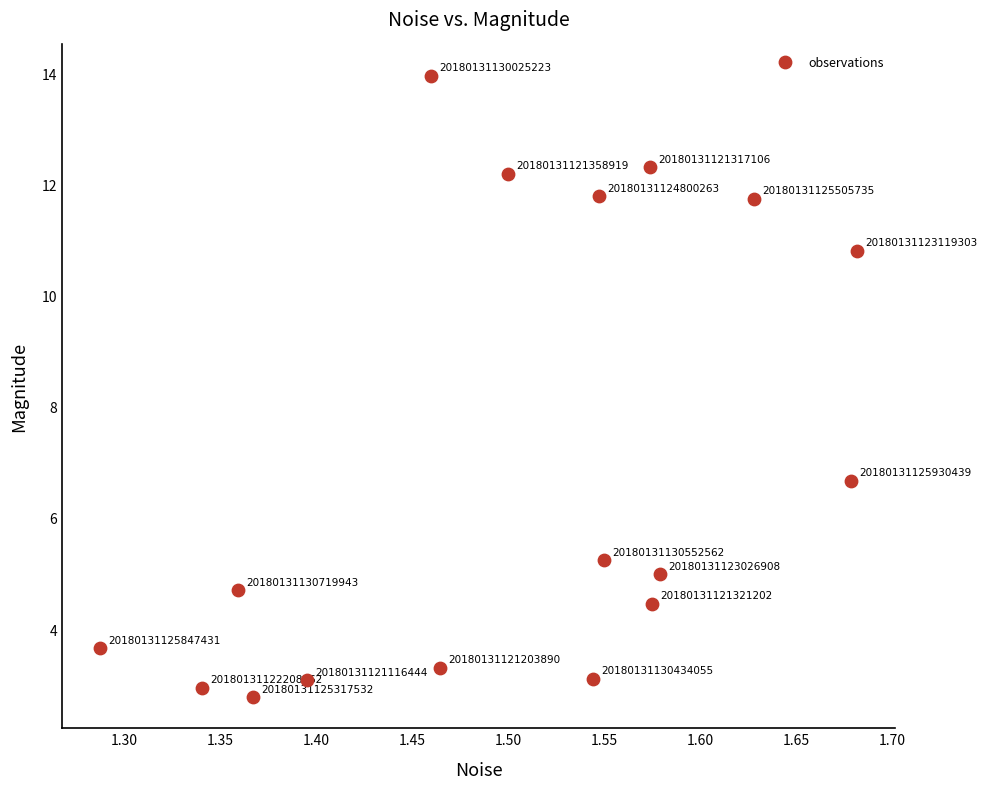

What is the range of X values (max minus min)?

0.4